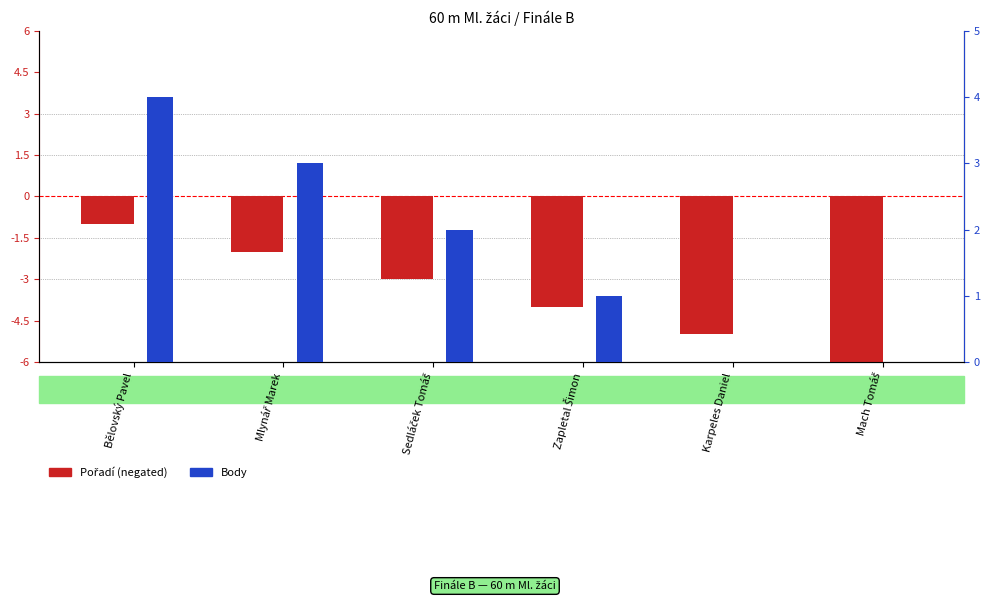

Is it true that Body equals 0 at Mach Tomáš?

True